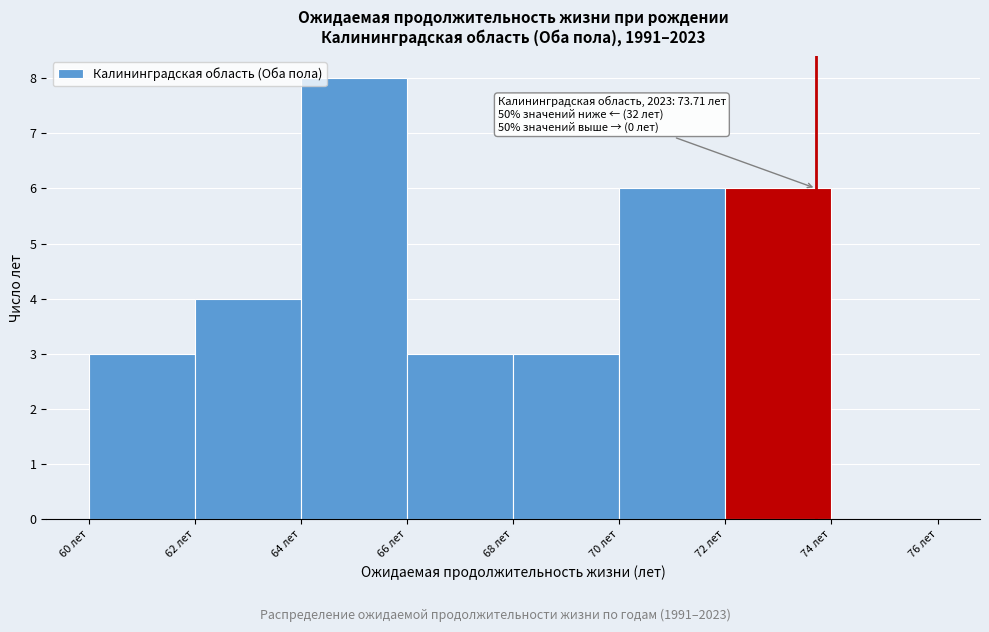

Which range on the x-axis has the tallest bar?

64 to 66